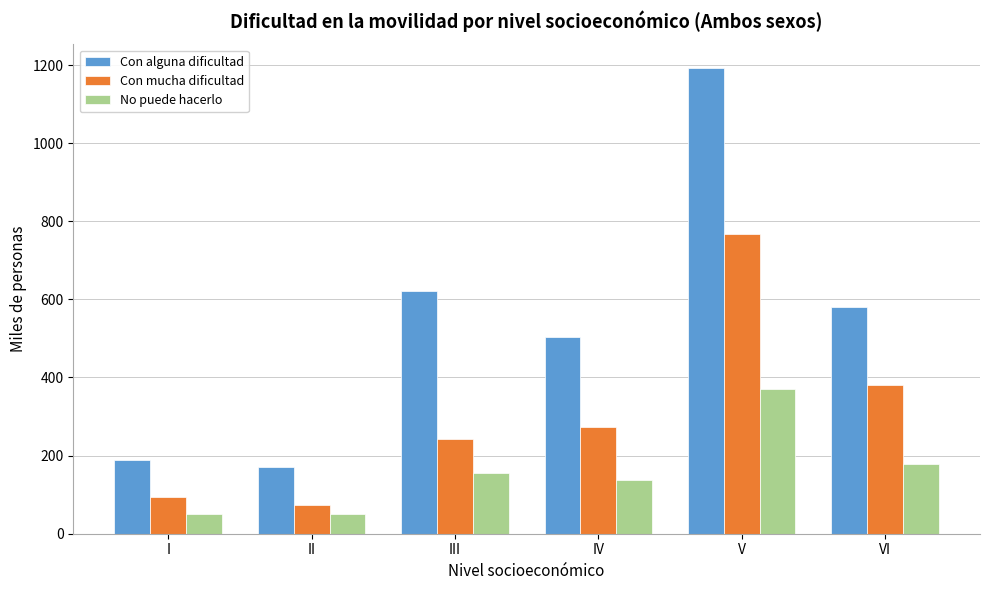

The Con mucha dificultad series shows 768.2 at V. True or false?

True